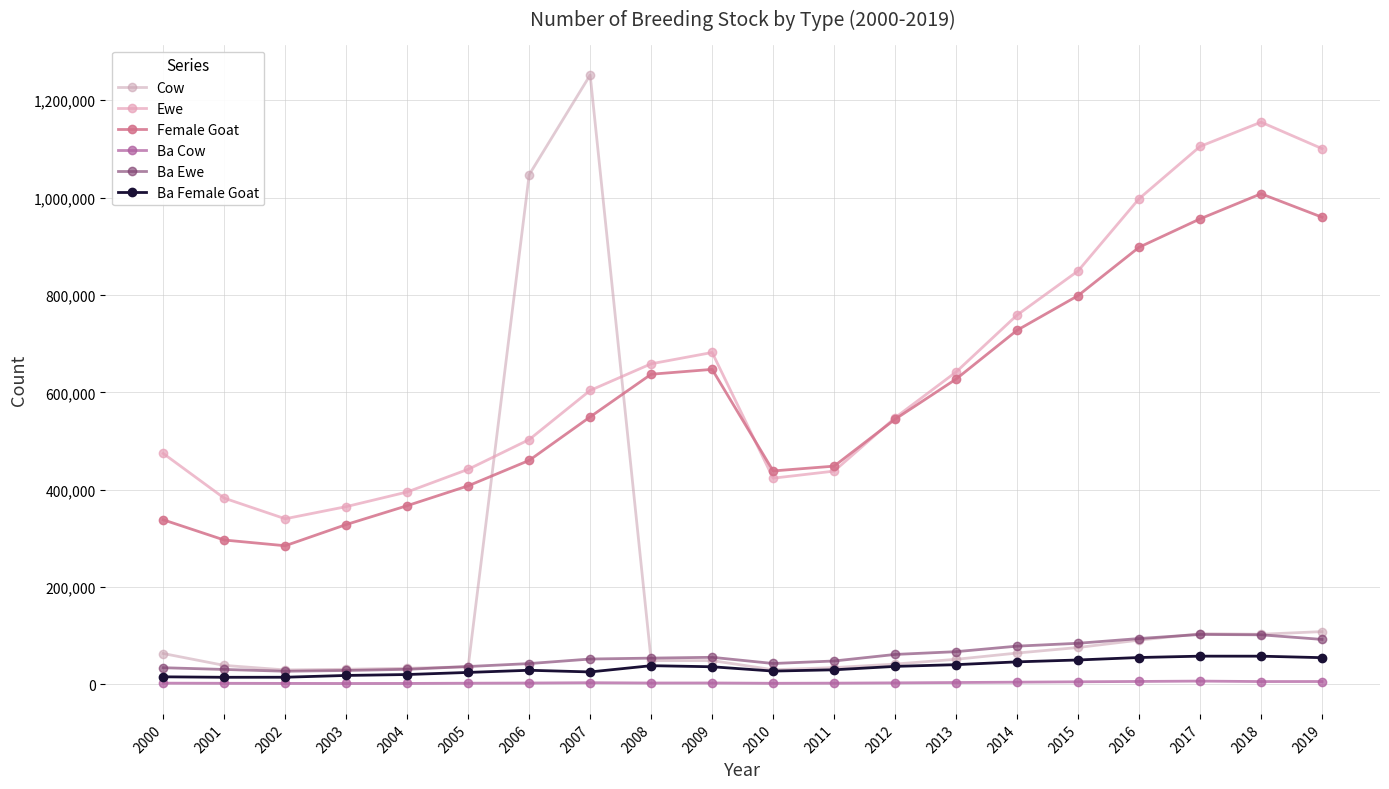

Between 2011 and 2015, which series saw the biggest shift?

Ewe